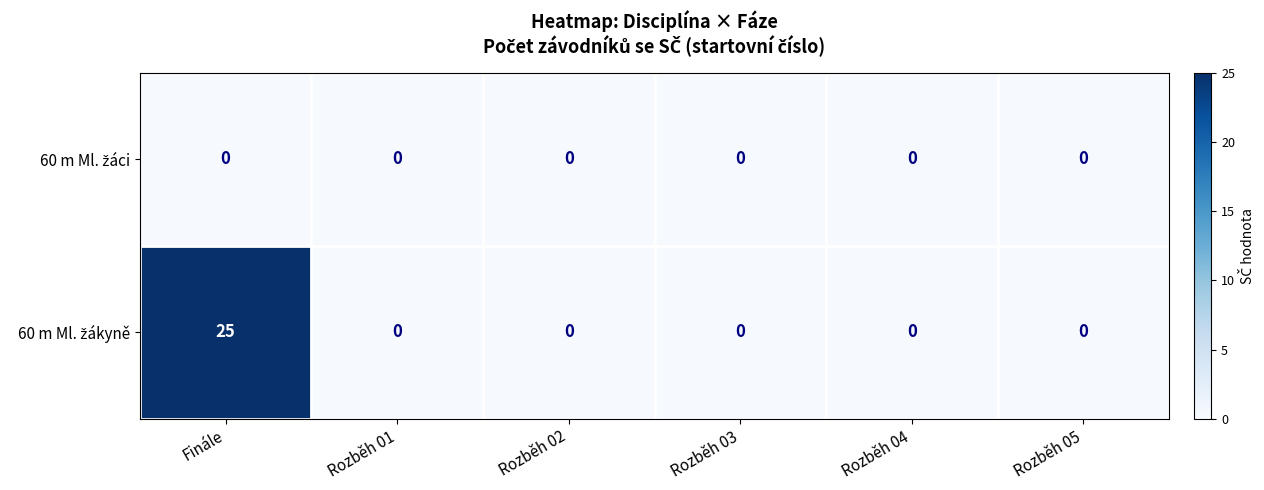

At which category is the sum across all series the highest?

Finále